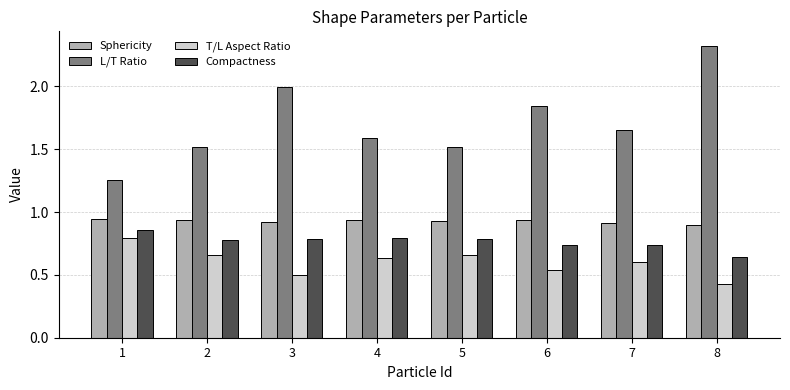

The value of Compactness at 5 is 0.5. True or false?

False